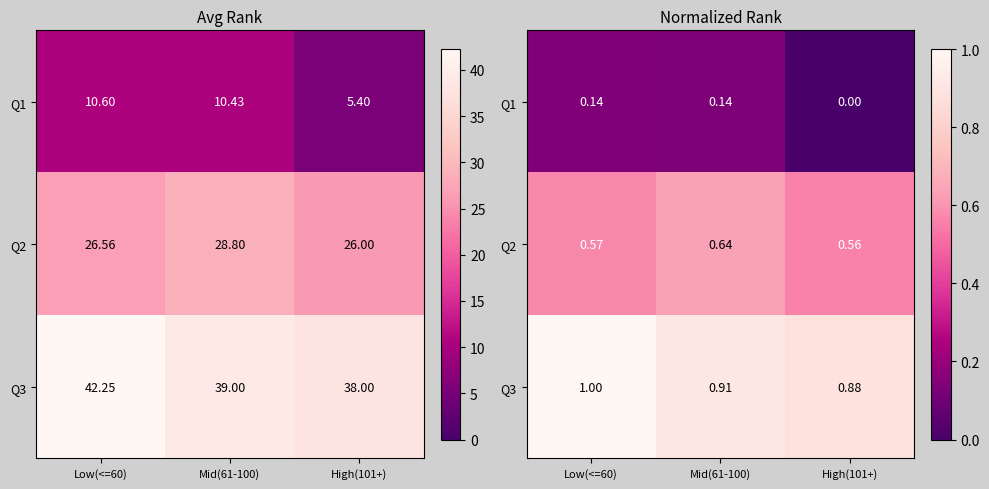

What is the average value of the Q2 series?

0.6